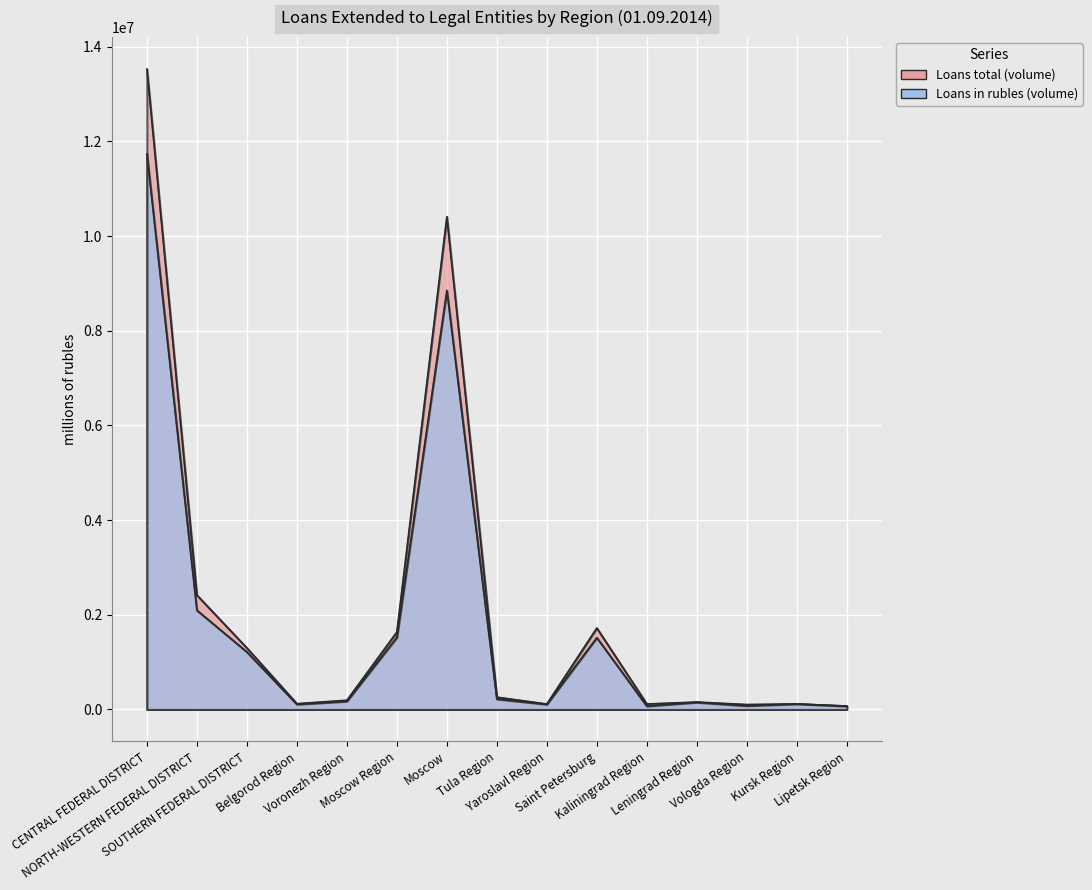

True or false: Loans in rubles (volume) and Loans total (volume) intersect in this chart.

False